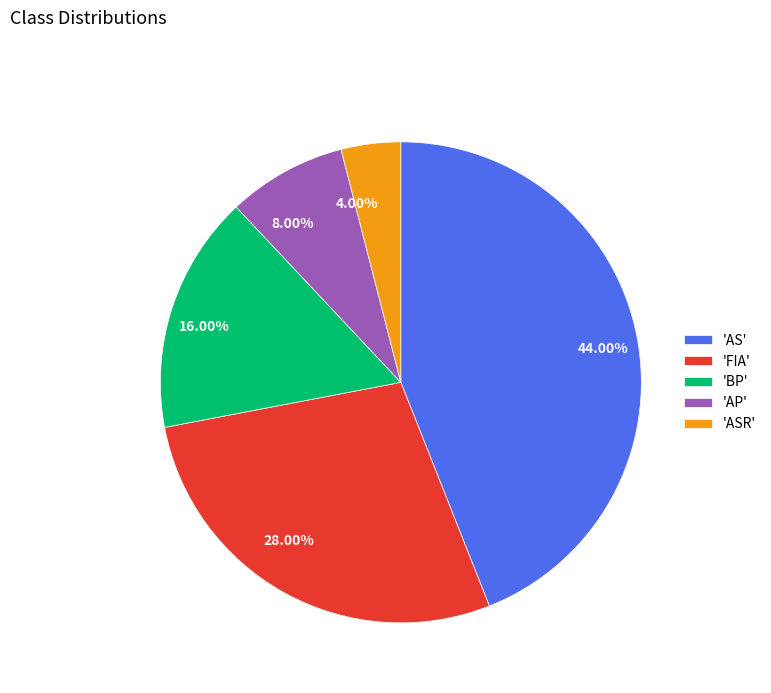

Count the number of slices in the pie.

5